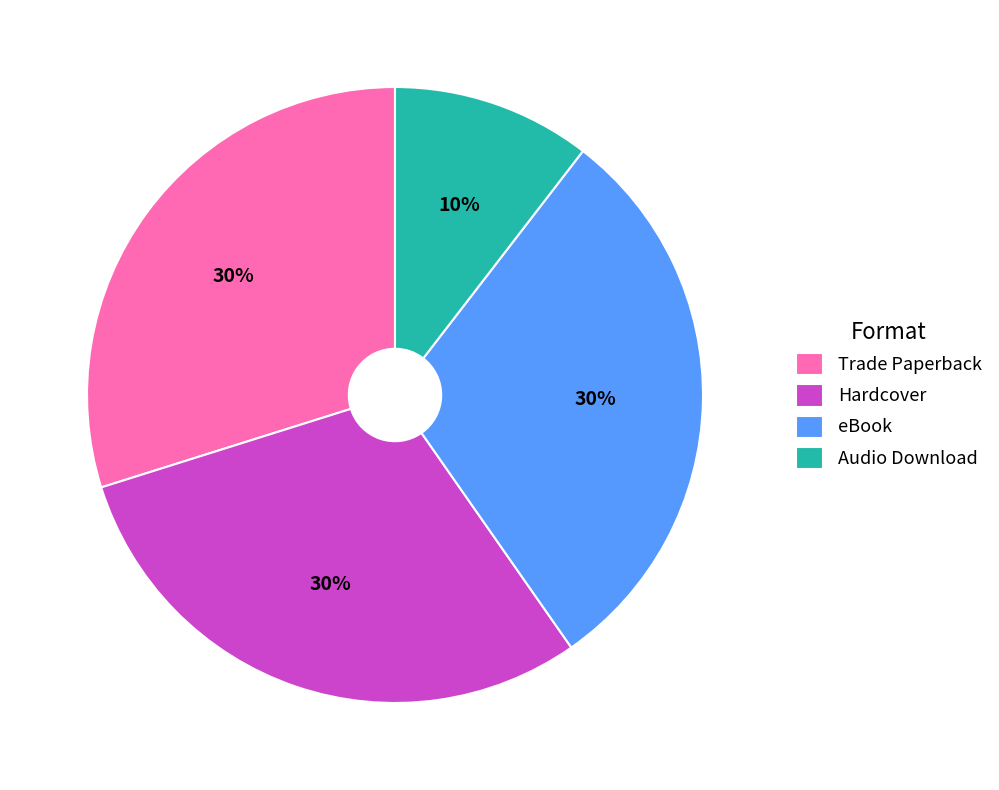

To the nearest percent, what portion does eBook represent?

30%